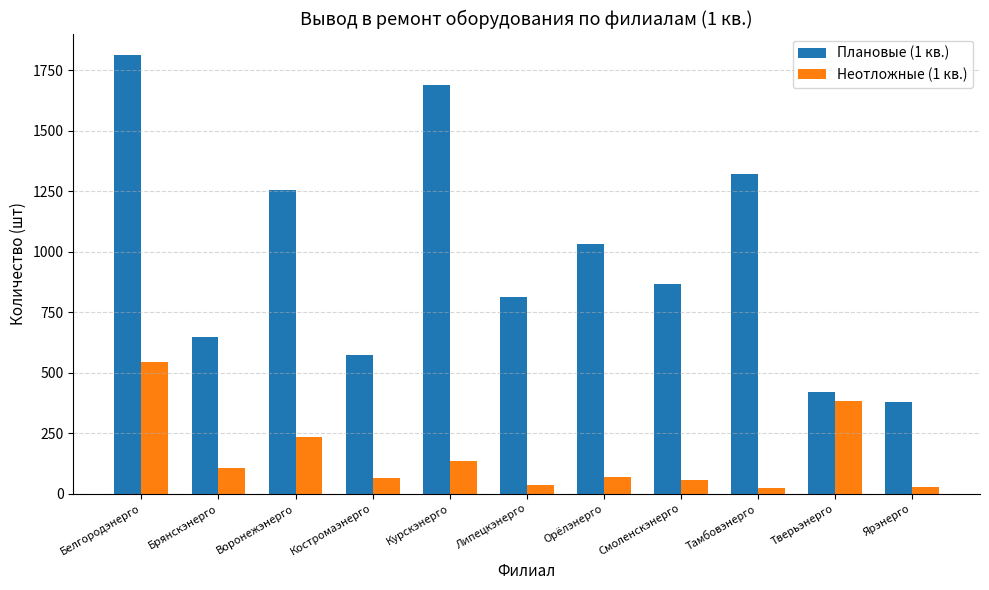

Which series has the widest spread of values?

Плановые (1 кв.)